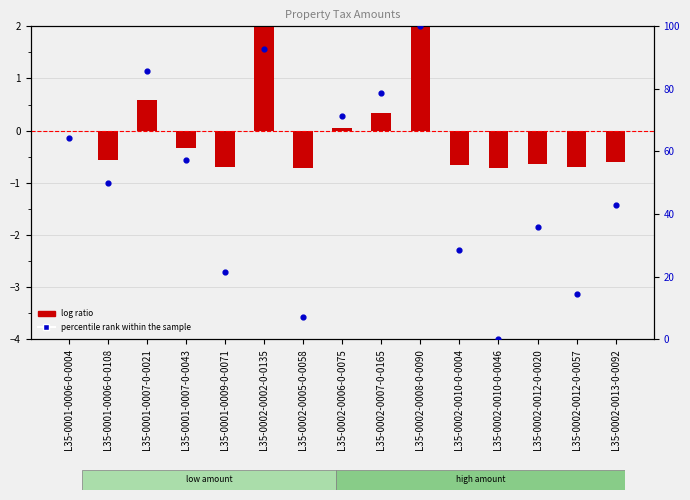

What are all the series names shown in the legend?

log ratio, percentile rank within the sample